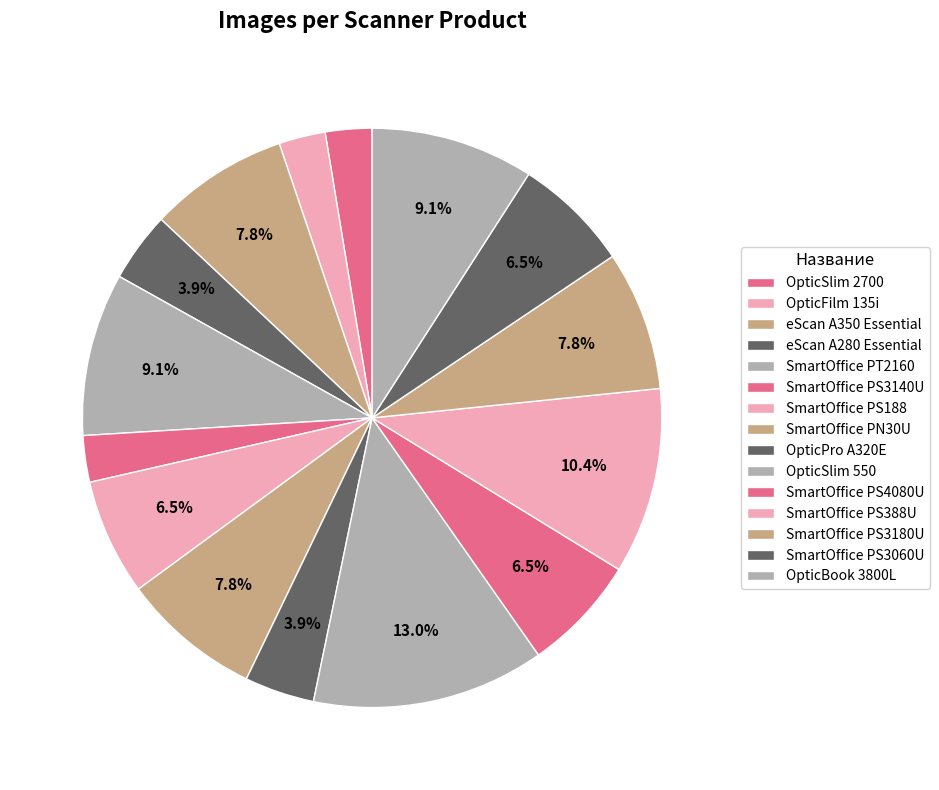

Count the number of slices in the pie.

15